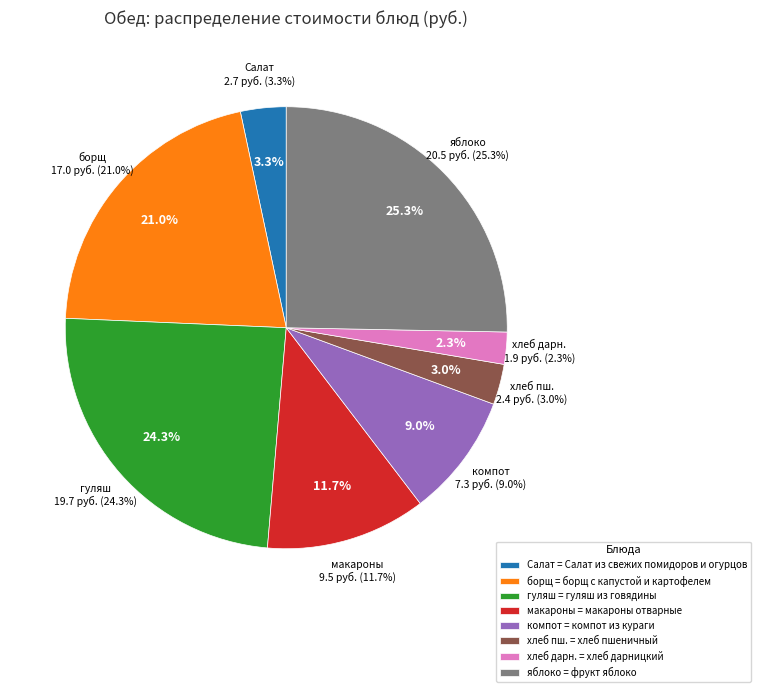

Count the number of slices in the pie.

8